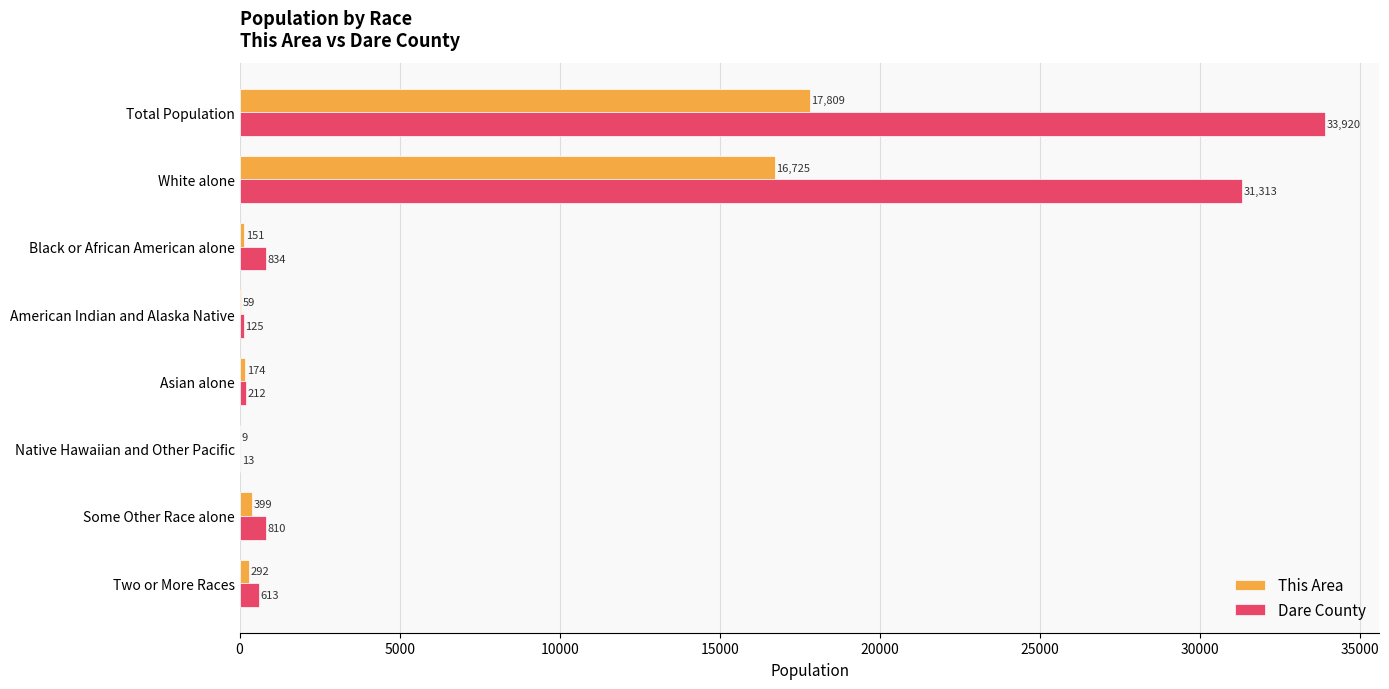

How many categories are shown in the chart?

8